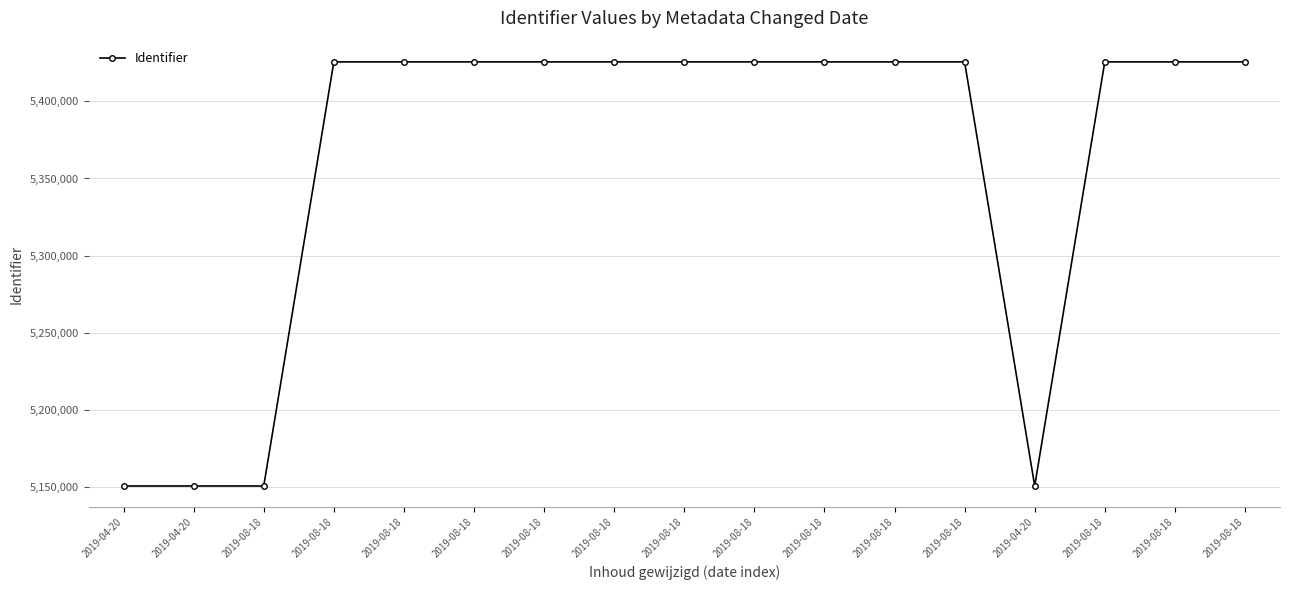

Which has a higher value, 2019-08-18 or 2019-08-18?

2019-08-18